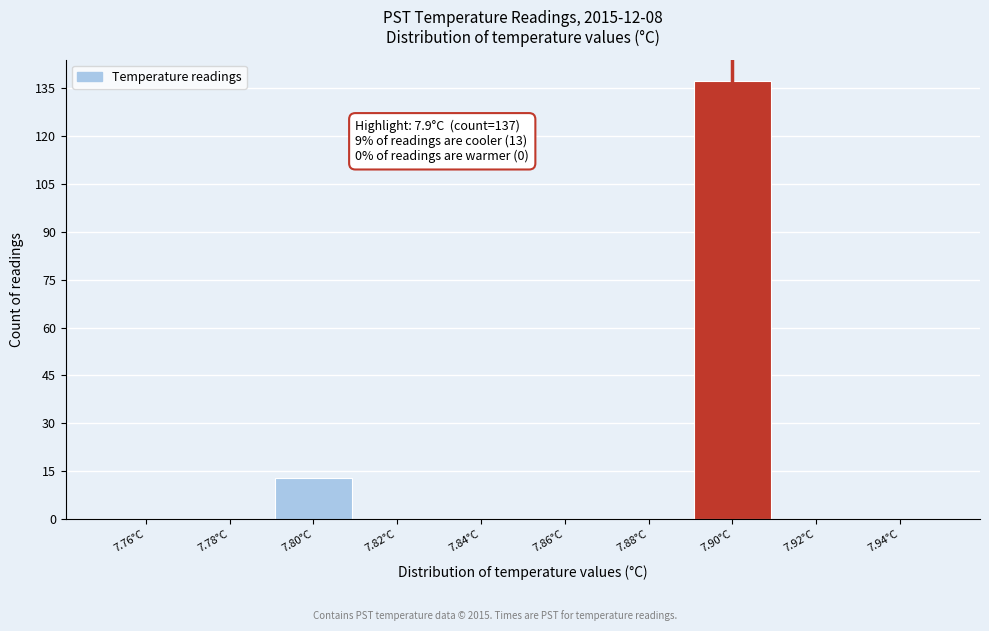

Which range on the x-axis has the tallest bar?

7.89 to 7.91